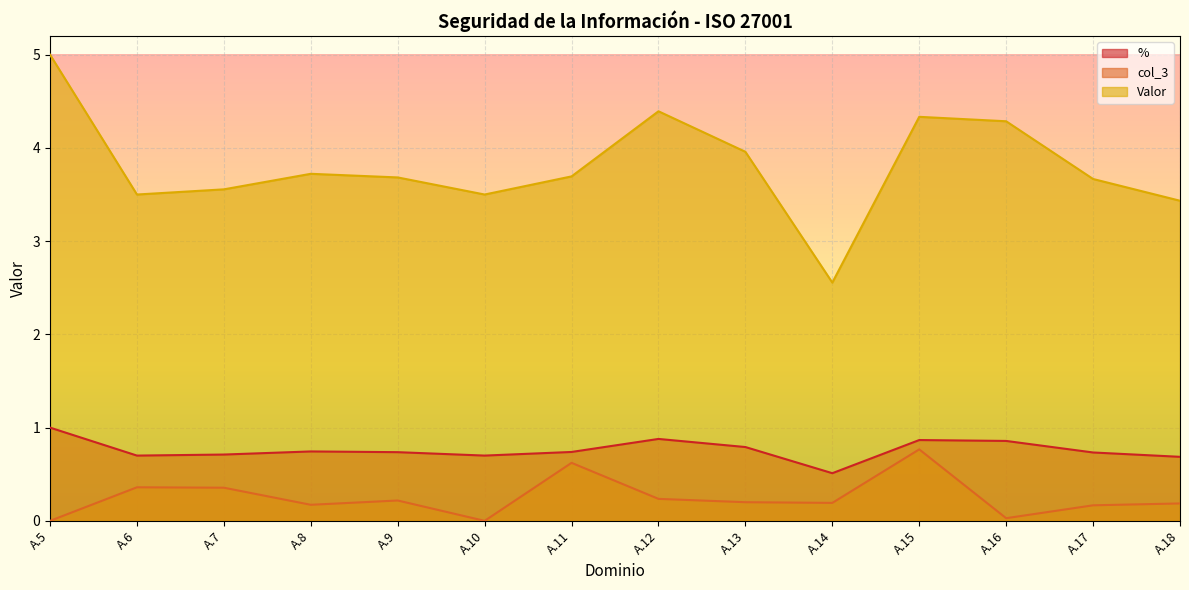

What is the approximate value of col_3 at A.9?

0.2